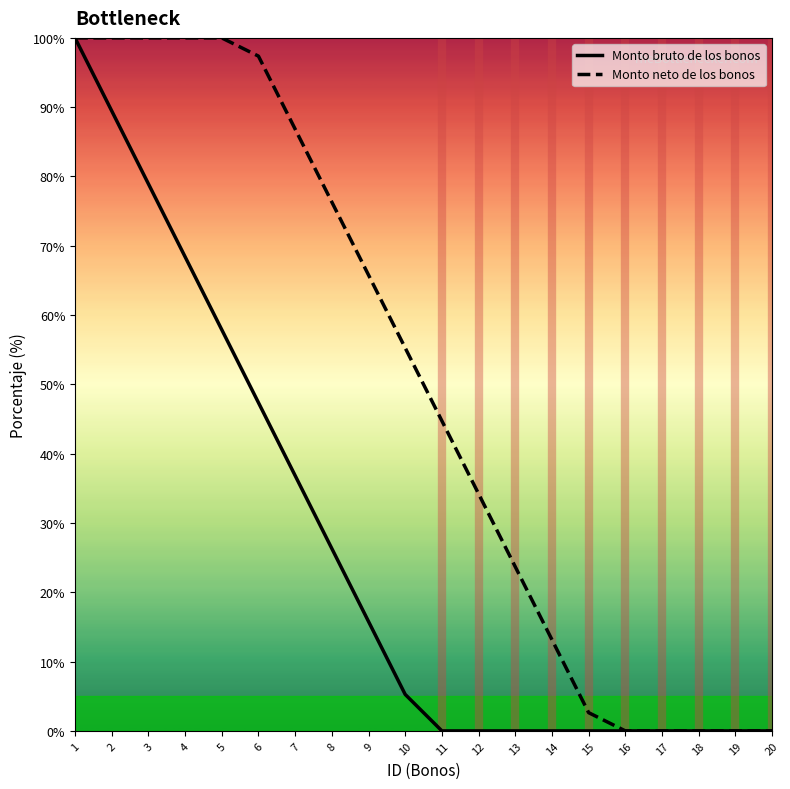

What is the sum of all Monto bruto de los bonos values?

526.3